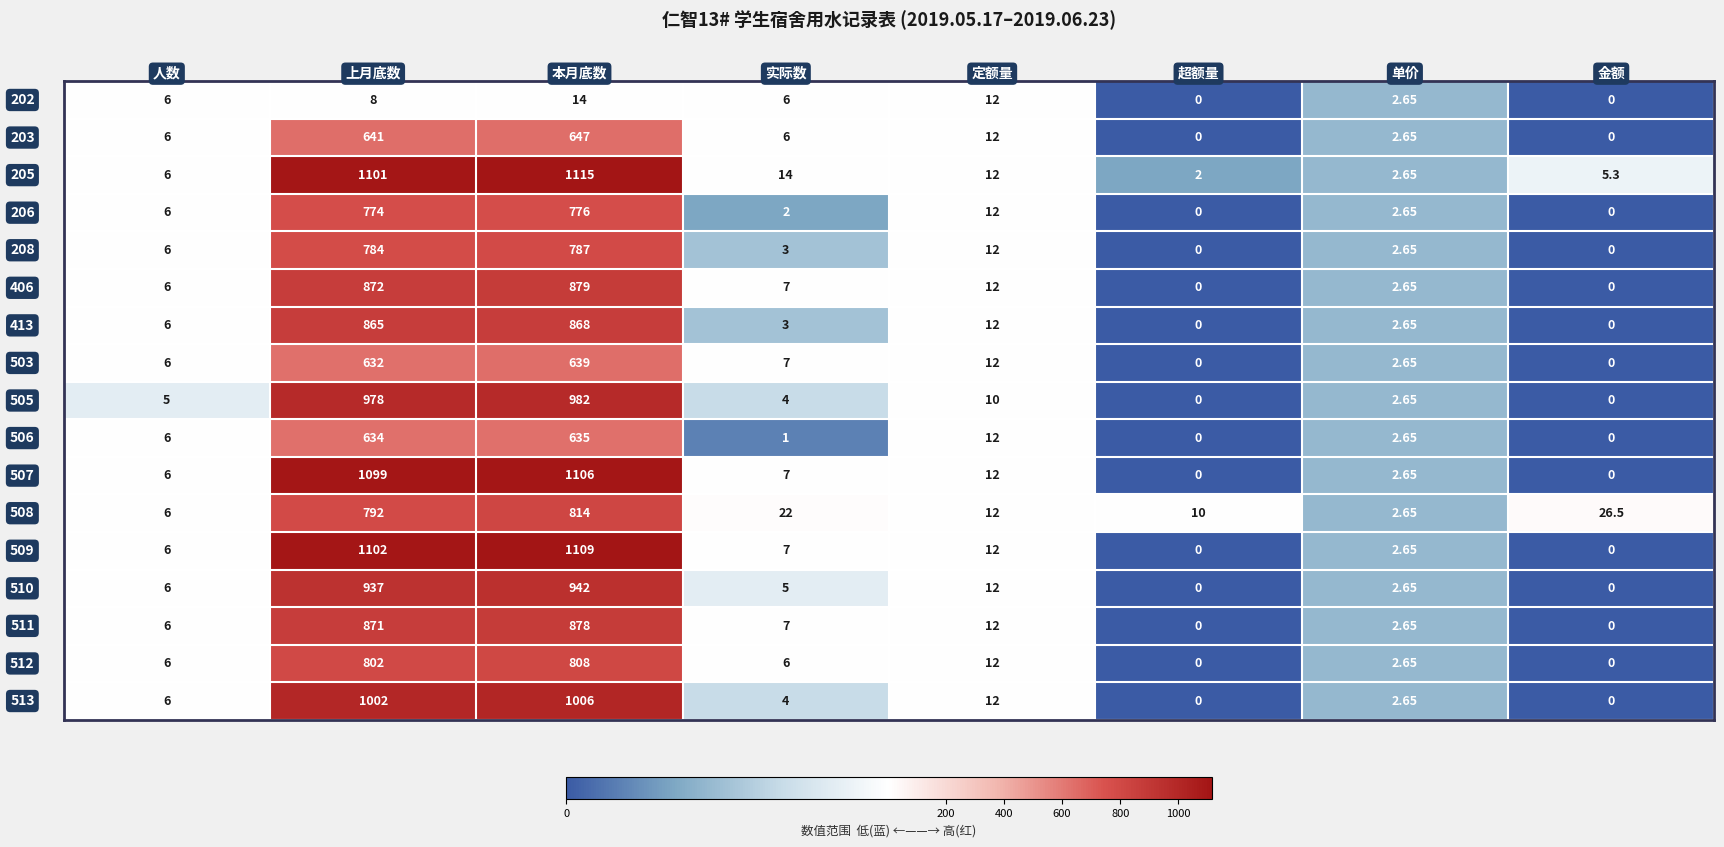

How many series are shown in this chart?

17